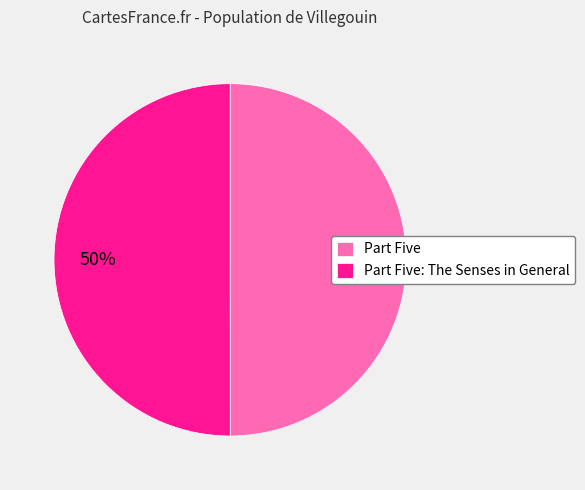

Is the sum of Part Five: The Senses in General and Part Five greater than half?

Yes